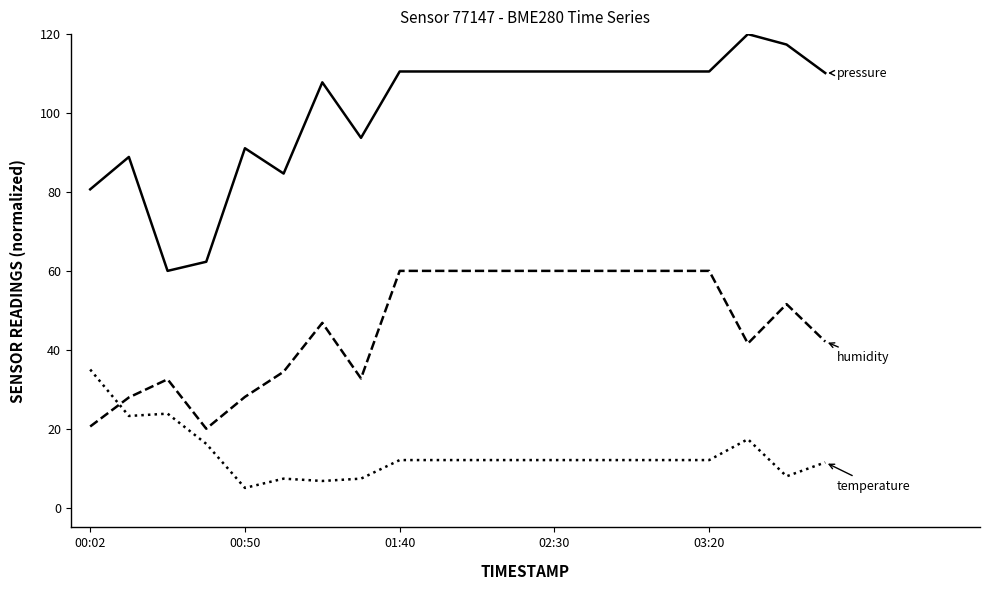

What is the maximum value shown in the chart?

120.0